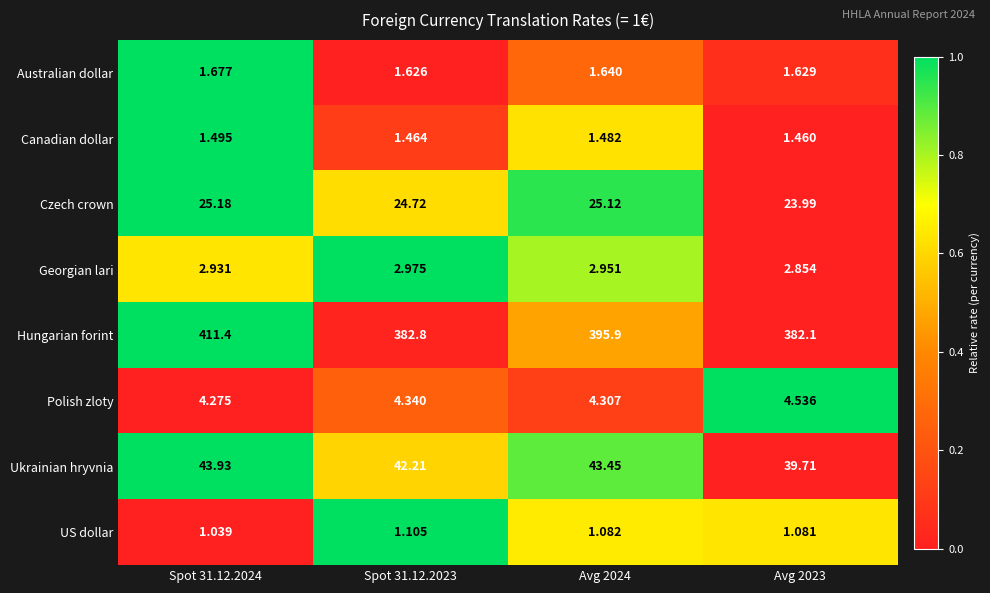

How many data points does each series have?

4